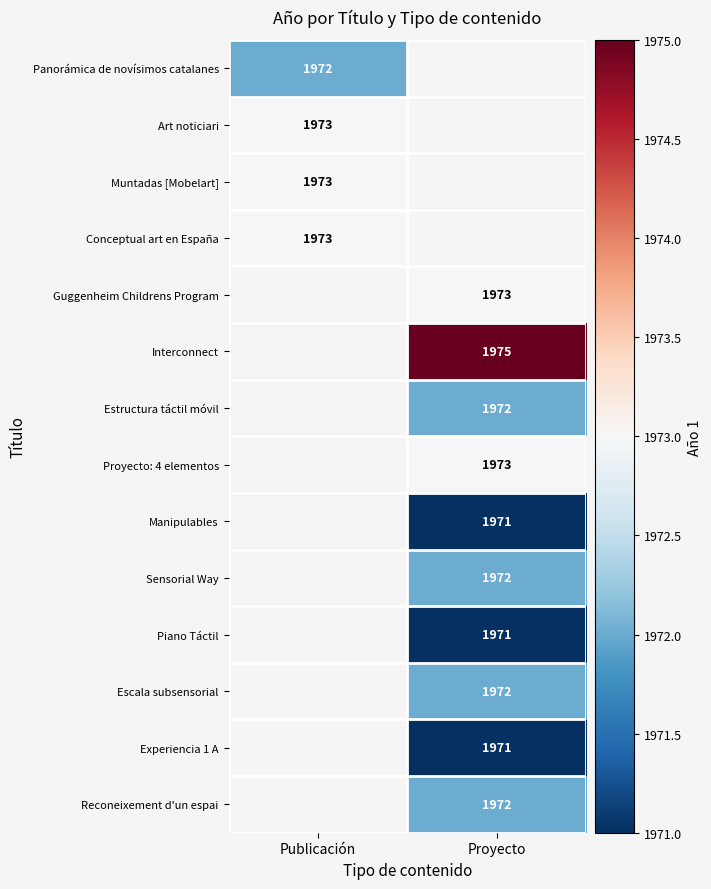

True or false: Experiencia 1 A has a value of 1971 at Proyecto.

True